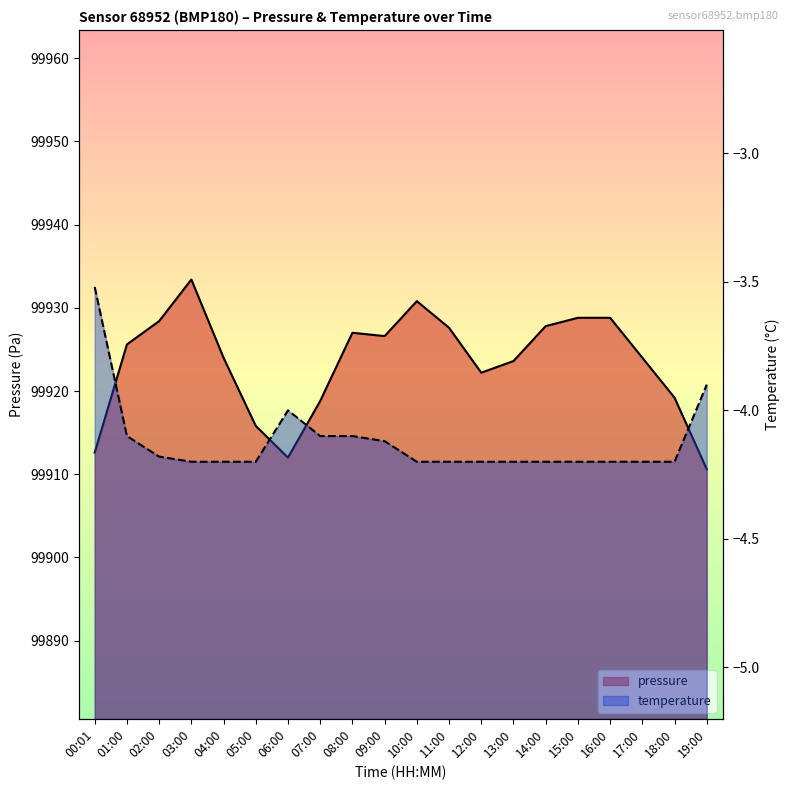

True or false: temperature and pressure intersect in this chart.

False